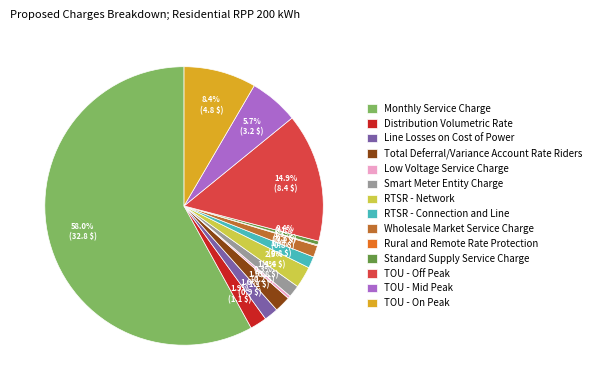

What is the majority slice?

Monthly Service Charge